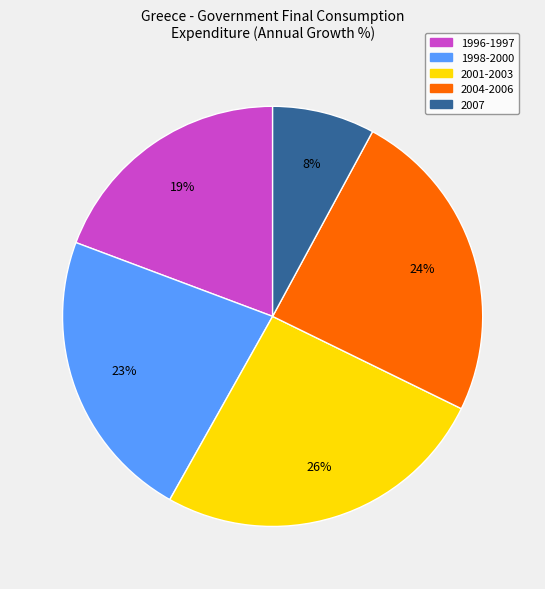

Is there any slice that represents more than half of the pie?

No